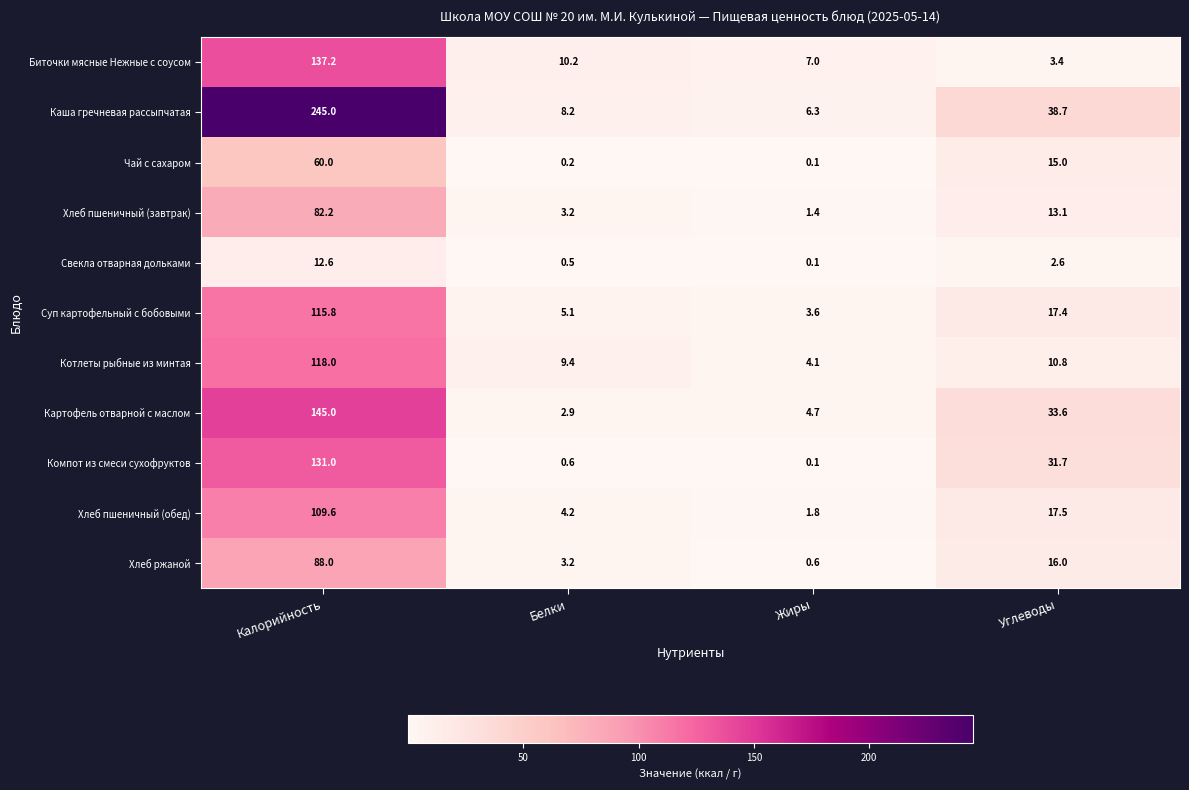

Which series has the widest spread of values?

Каша гречневая рассыпчатая